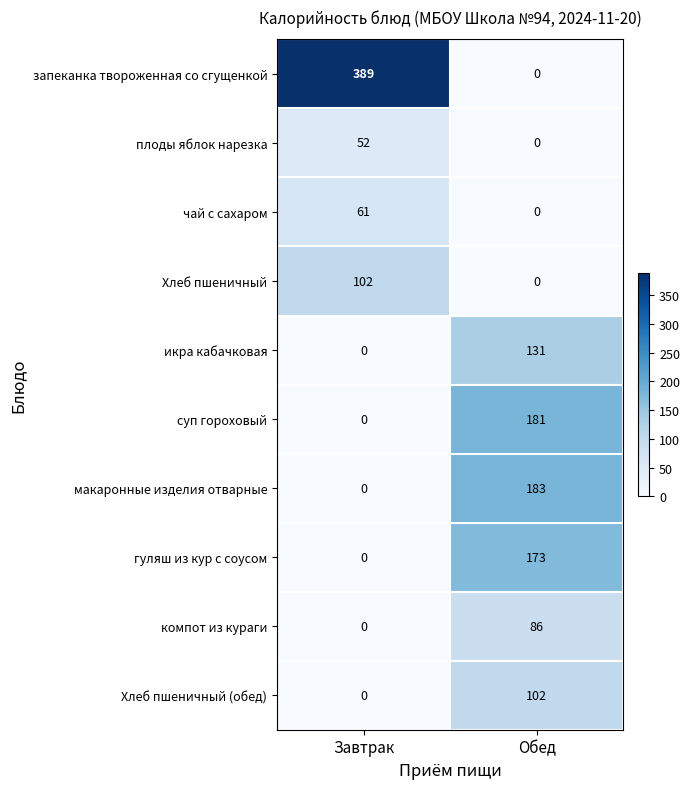

At which category is the sum across all series the highest?

Обед